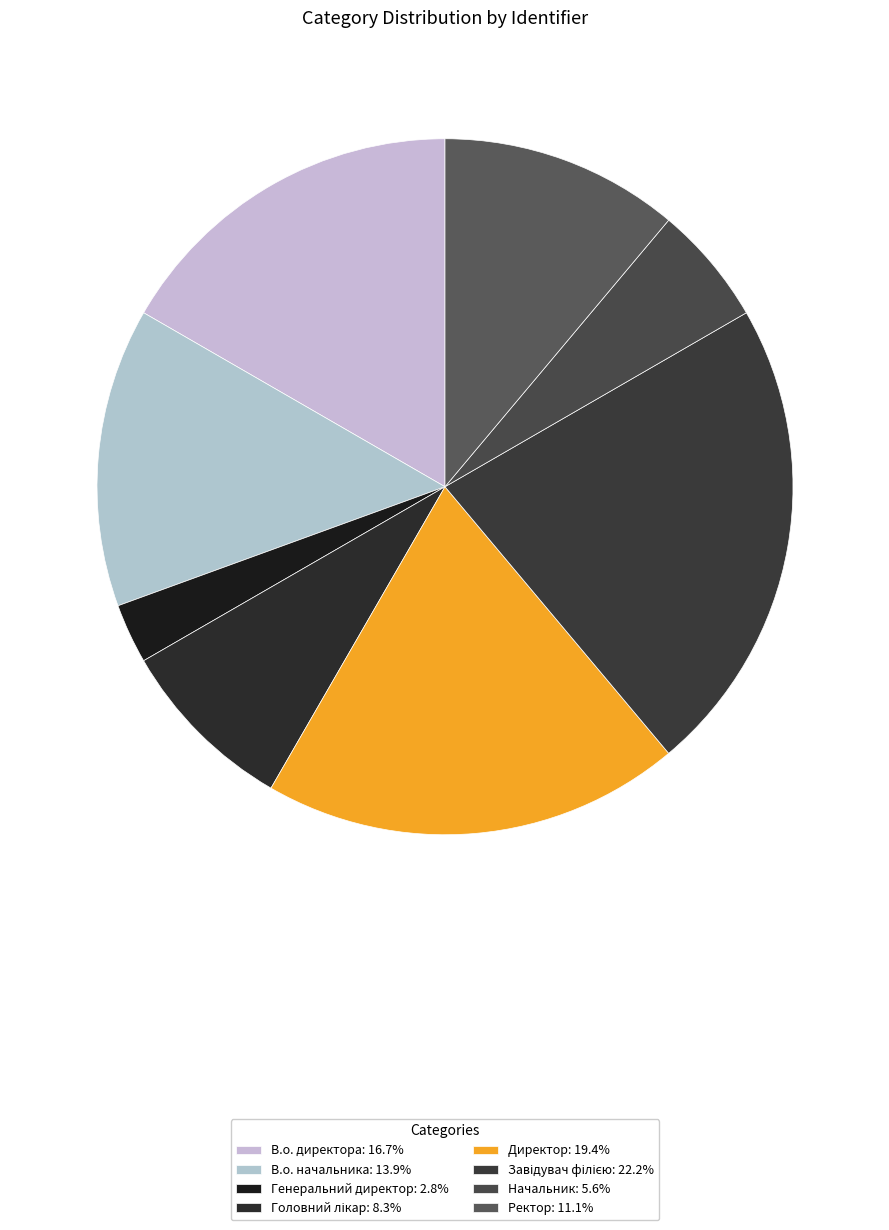

Is there a majority slice in this chart?

No